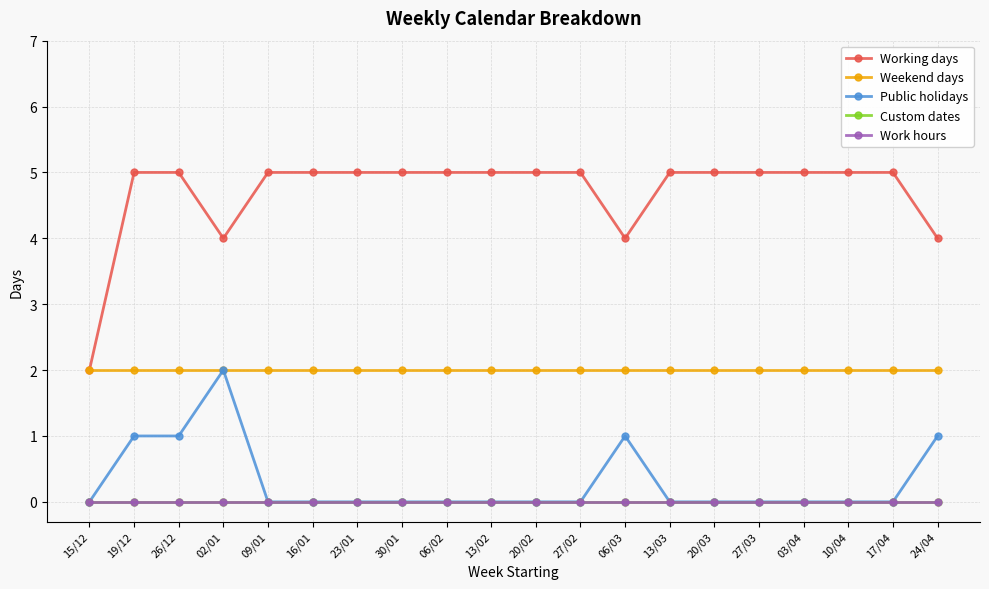

Reading left to right, transcribe all the data shown in this chart.

Working days: 15/12=2	19/12=5	26/12=5	02/01=4	09/01=5	16/01=5	23/01=5	30/01=5	06/02=5	13/02=5	20/02=5	27/02=5	06/03=4	13/03=5	20/03=5	27/03=5	03/04=5	10/04=5	17/04=5	24/04=4
Weekend days: 15/12=2	19/12=2	26/12=2	02/01=2	09/01=2	16/01=2	23/01=2	30/01=2	06/02=2	13/02=2	20/02=2	27/02=2	06/03=2	13/03=2	20/03=2	27/03=2	03/04=2	10/04=2	17/04=2	24/04=2
Public holidays: 15/12=0	19/12=1	26/12=1	02/01=2	09/01=0	16/01=0	23/01=0	30/01=0	06/02=0	13/02=0	20/02=0	27/02=0	06/03=1	13/03=0	20/03=0	27/03=0	03/04=0	10/04=0	17/04=0	24/04=1
Custom dates: 15/12=0	19/12=0	26/12=0	02/01=0	09/01=0	16/01=0	23/01=0	30/01=0	06/02=0	13/02=0	20/02=0	27/02=0	06/03=0	13/03=0	20/03=0	27/03=0	03/04=0	10/04=0	17/04=0	24/04=0
Work hours: 15/12=0	19/12=0	26/12=0	02/01=0	09/01=0	16/01=0	23/01=0	30/01=0	06/02=0	13/02=0	20/02=0	27/02=0	06/03=0	13/03=0	20/03=0	27/03=0	03/04=0	10/04=0	17/04=0	24/04=0